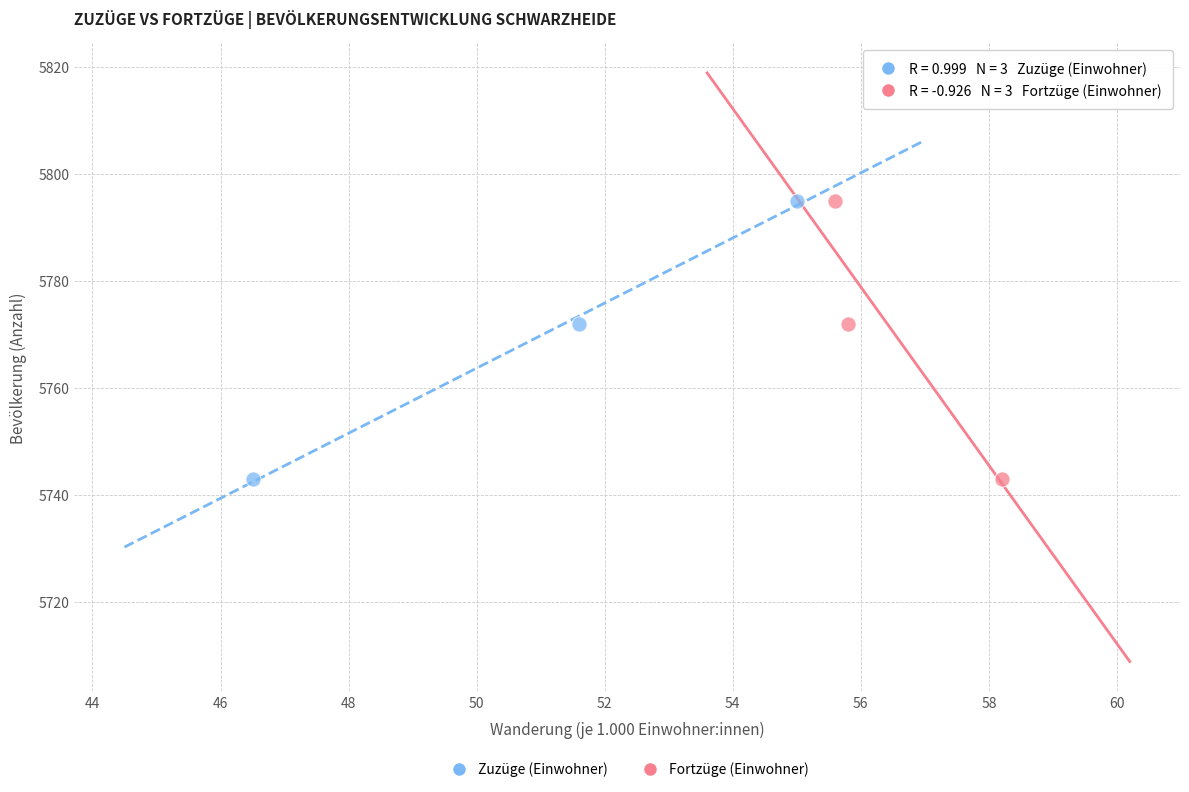

What are all the series names shown in the legend?

Zuzüge (Einwohner), Fortzüge (Einwohner)